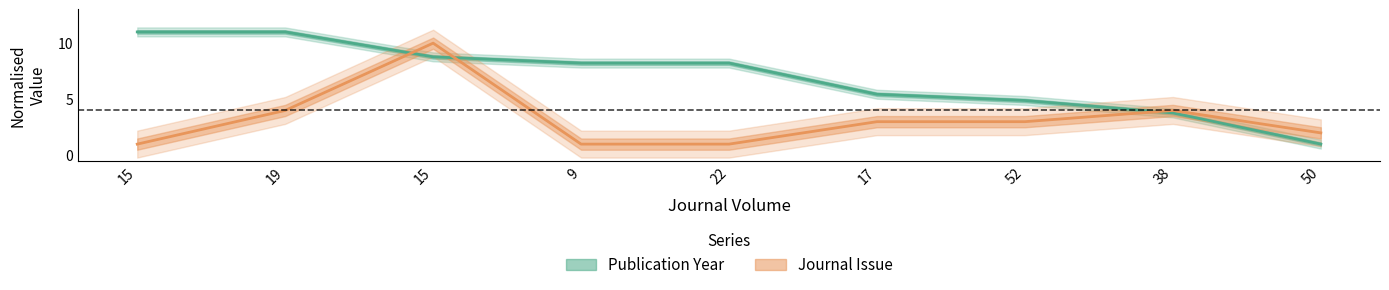

Which label corresponds to the smallest value in the chart?

50